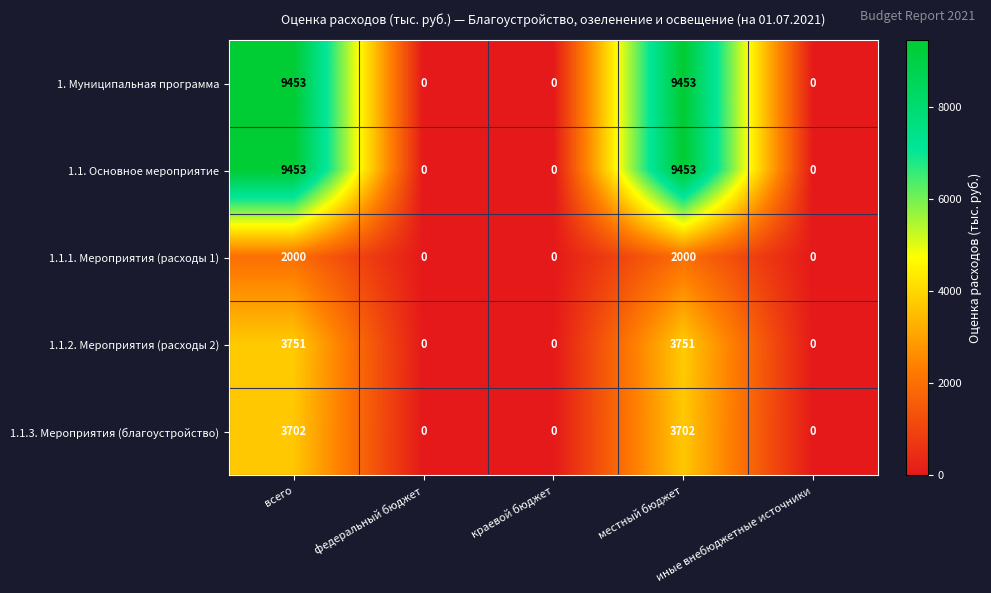

What is the spread (max minus min) of values at всего?

7453